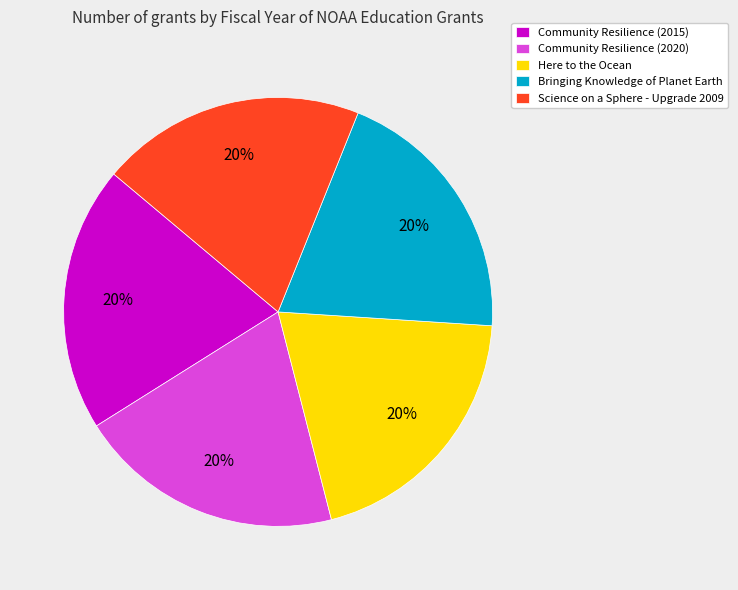

To the nearest percent, what percentage of the pie is Community Resilience (2015)?

20%